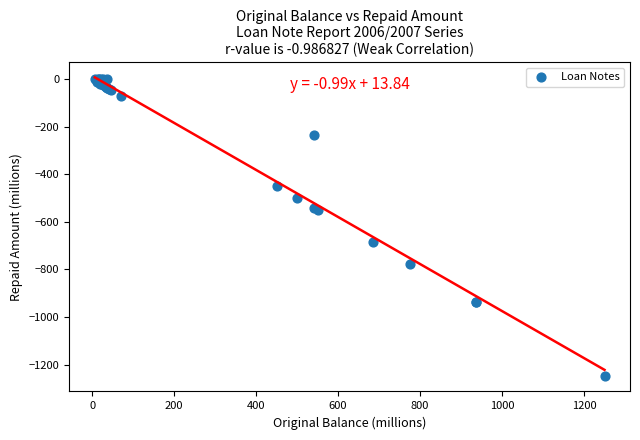

What Y value in the scatter plot is closest to -625?

-685.0